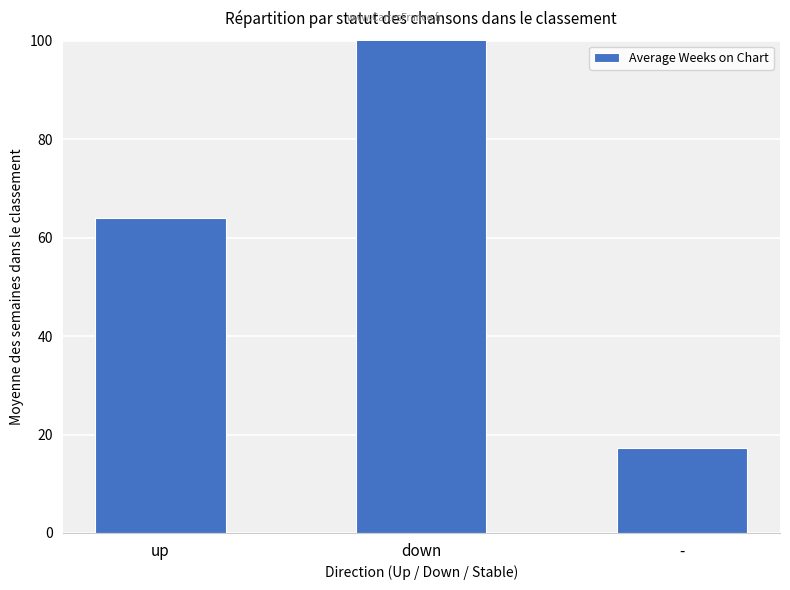

Reading left to right, list all the values displayed in this chart.

up=64.1	down=120.0	-=17.2